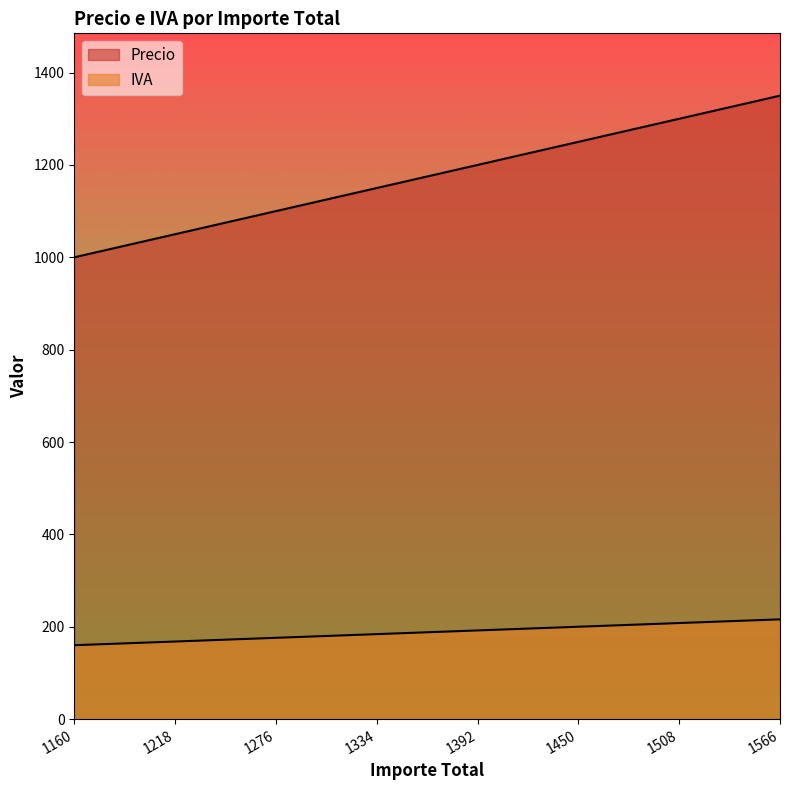

Where does the Precio series first go above 1175?

1392